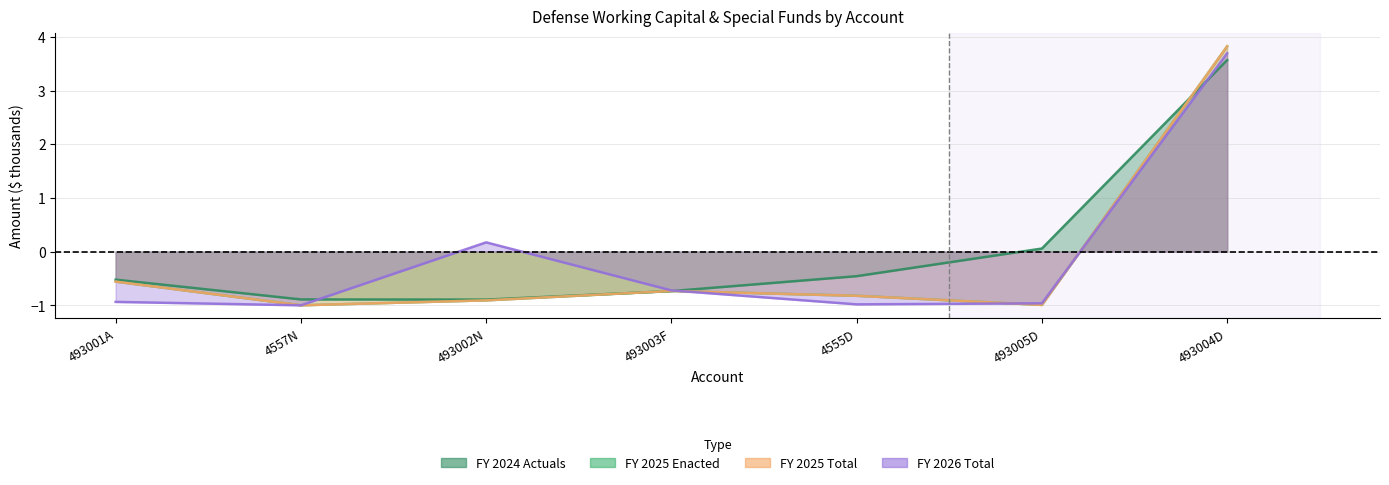

Where is the first local minimum for FY 2025 Total?

4557N